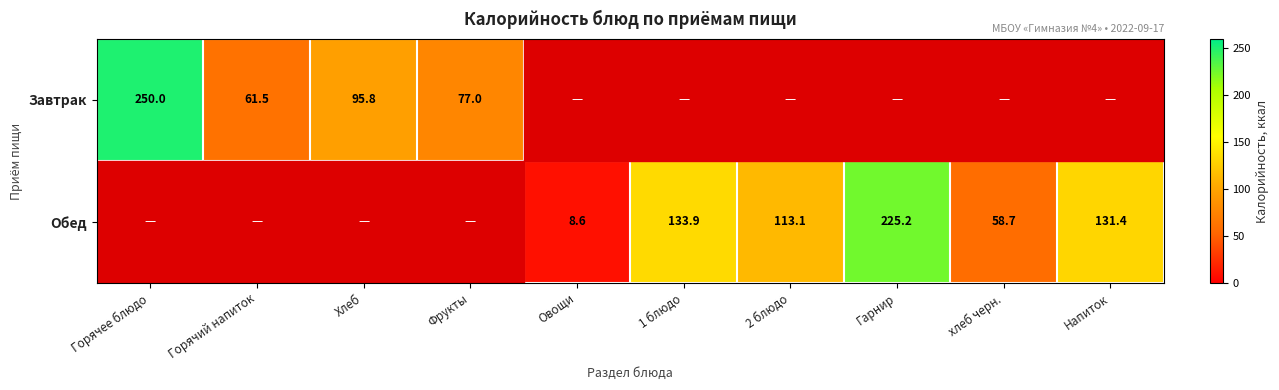

What is the total value across all series at Овощи?

8.6